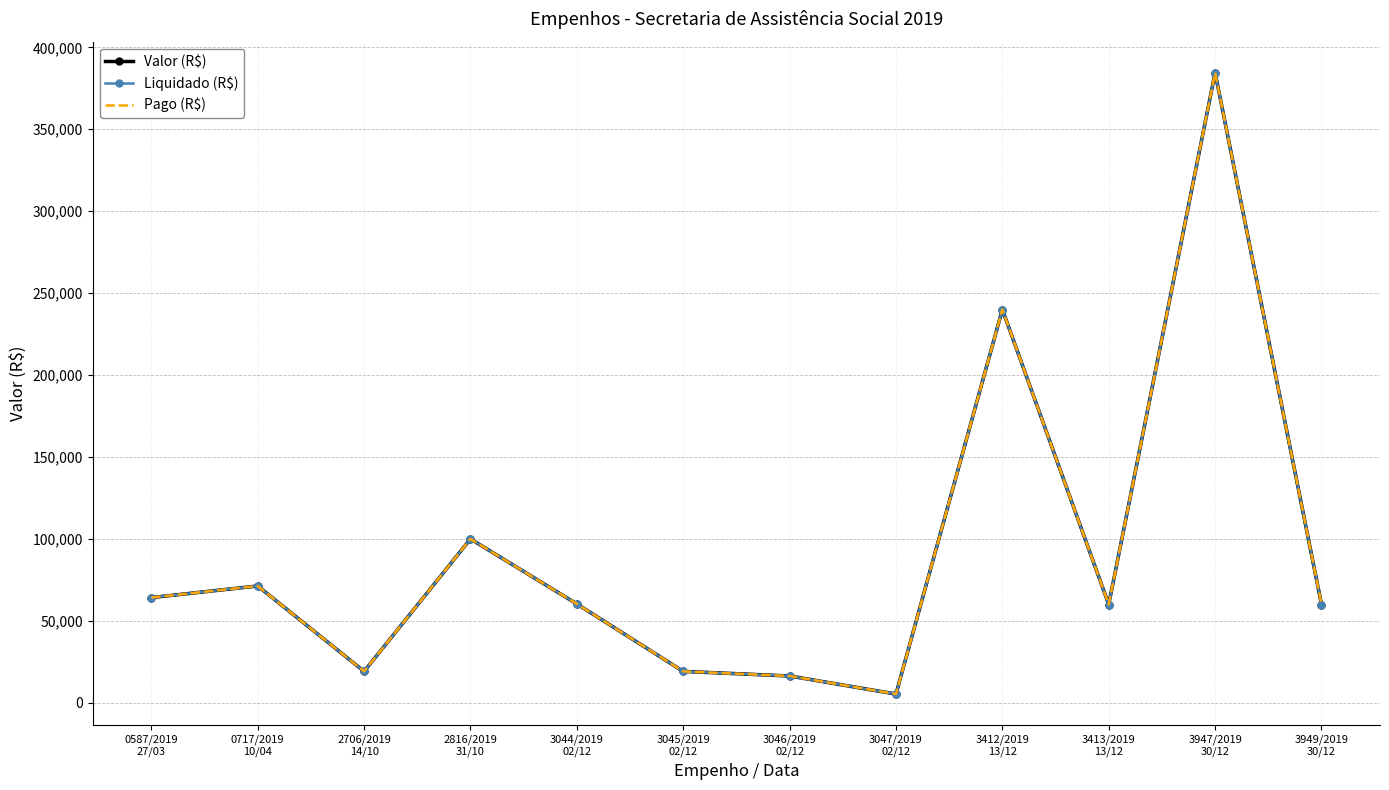

True or false: Liquidado (R$) and Valor (R$) intersect in this chart.

False